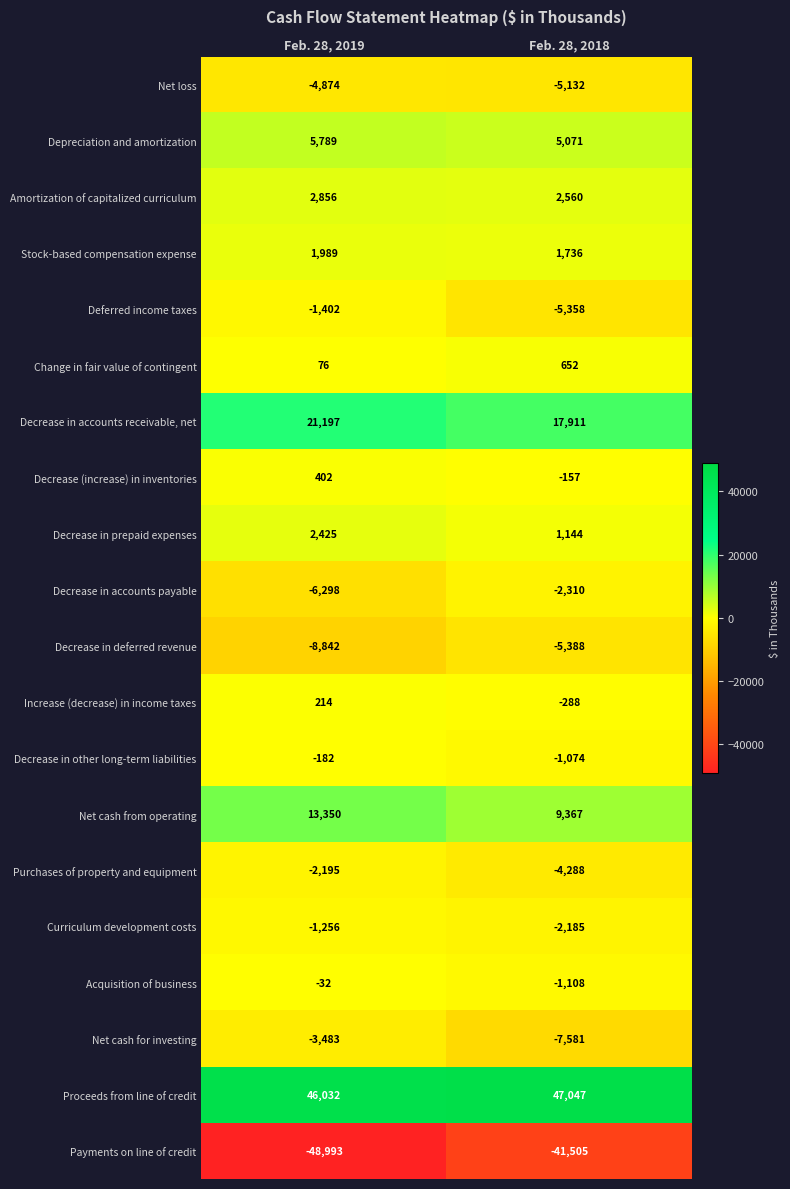

What is the total value across all series at Feb. 28, 2019?

16773